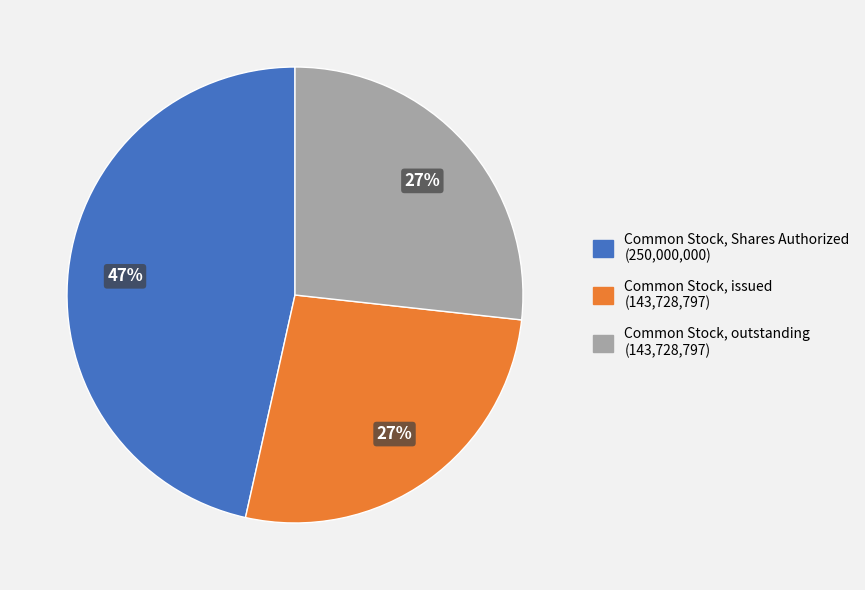

To the nearest percent, what percentage of the pie is Common Stock, issued?

27%